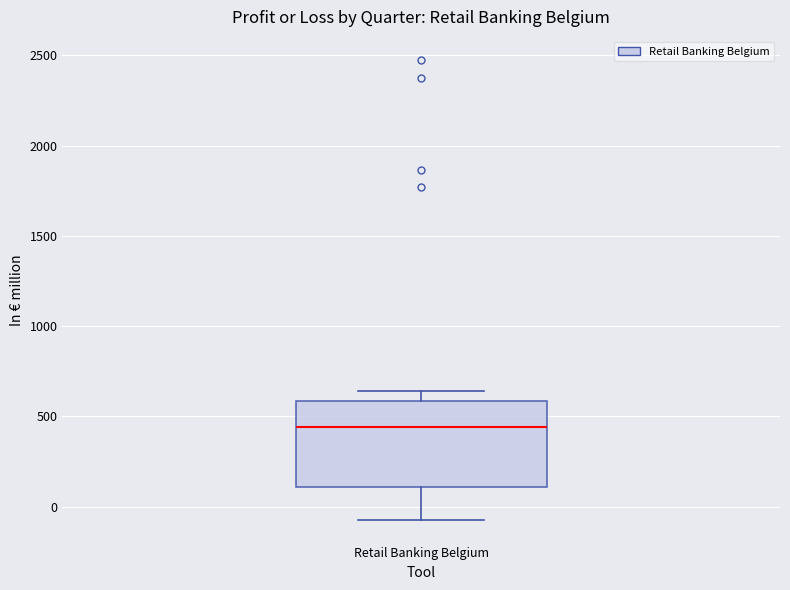

Read this box plot against the y-axis: the position of the median line, the range covered by the box, and the ends of both whiskers. The values are not printed on the chart, so give them approximately, as read against the axis.

median 450, box 100 to 600, whiskers -50 to 650